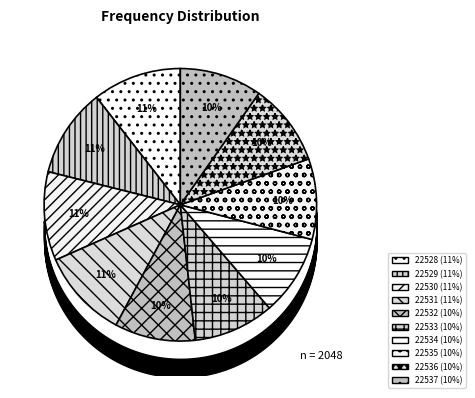

Is it true that 22529 is 2% of the pie?

False